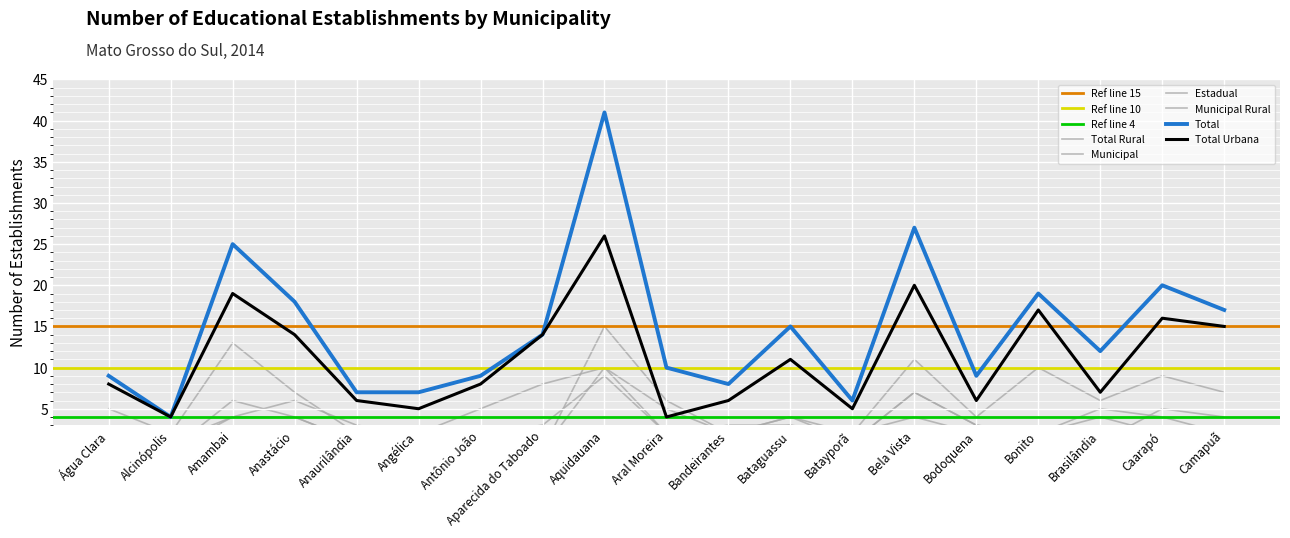

At which category is the sum across all series the highest?

Aquidauana